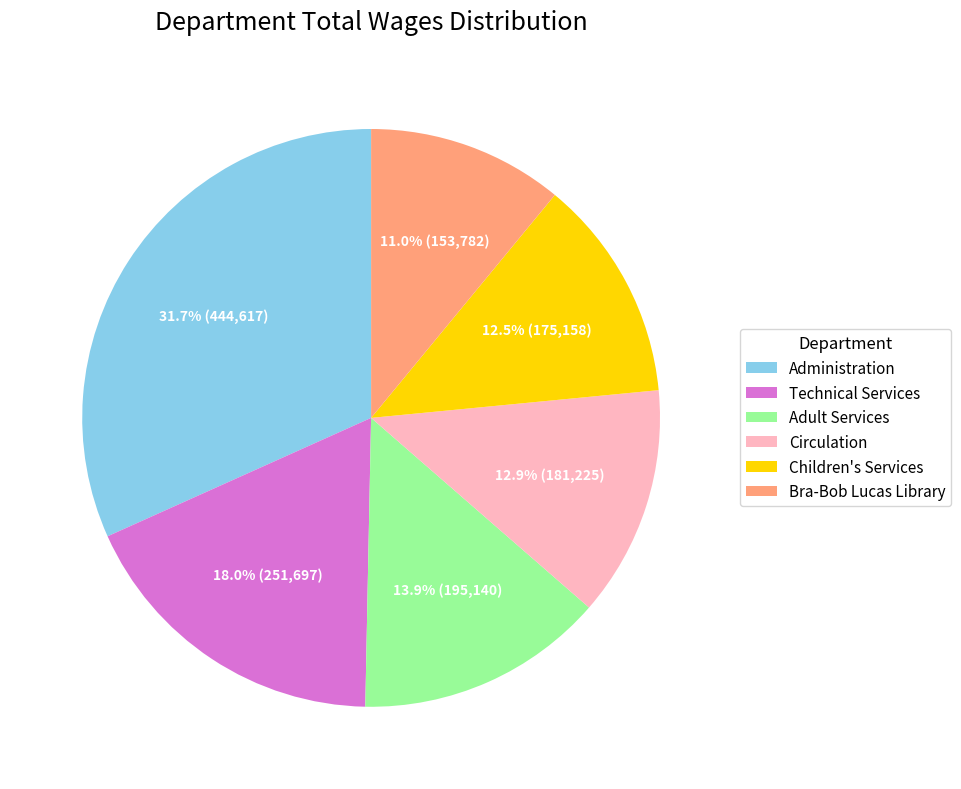

Which category has the smallest portion of the pie?

Bra-Bob Lucas Library